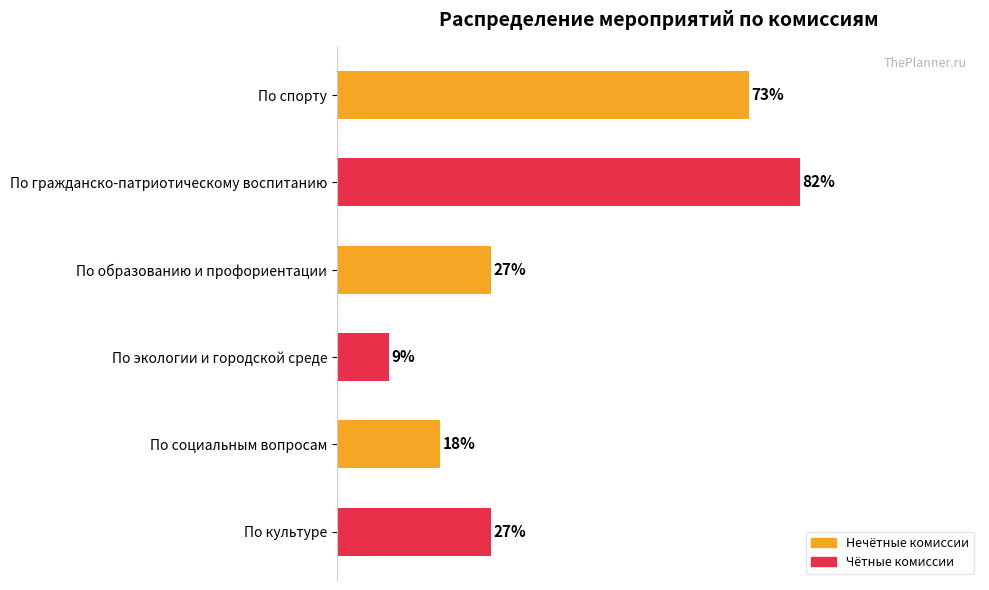

Are the bars horizontal?

Yes